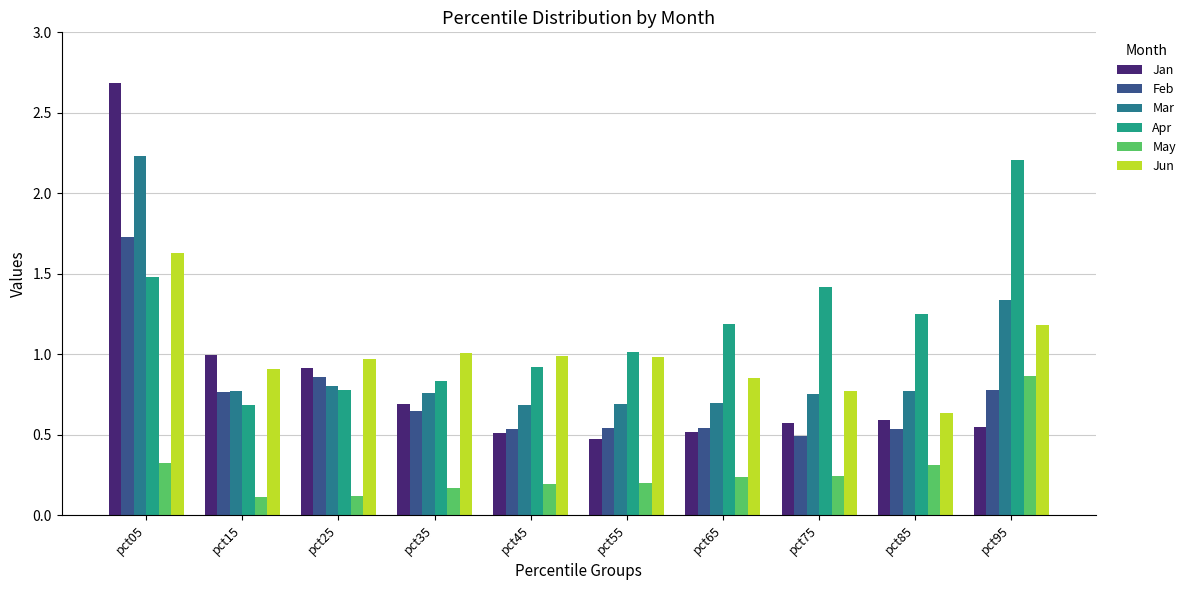

Rank the series at pct85 from highest to lowest value.

Apr, Mar, Jun, Jan, Feb, May